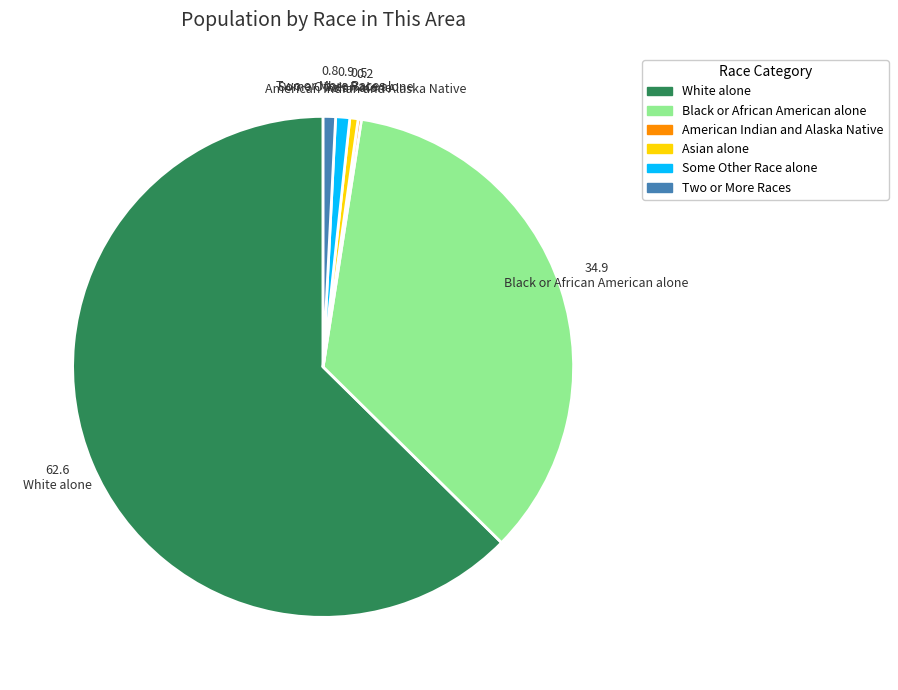

What is the ratio of the value at Some Other Race alone to the value at Two or More Races?

1.1